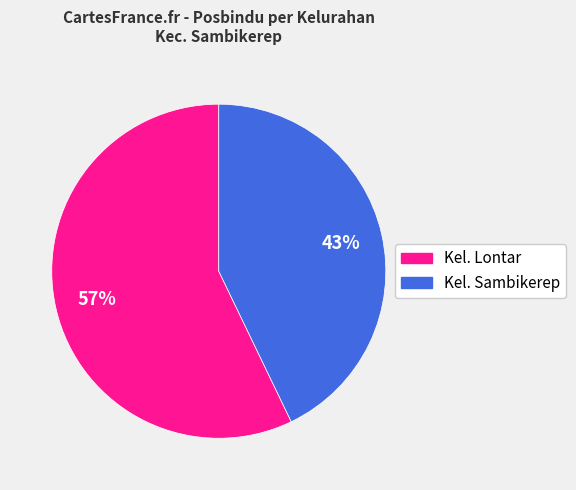

To the nearest percent, what is the combined percentage of Kel. Lontar and Kel. Sambikerep?

100%